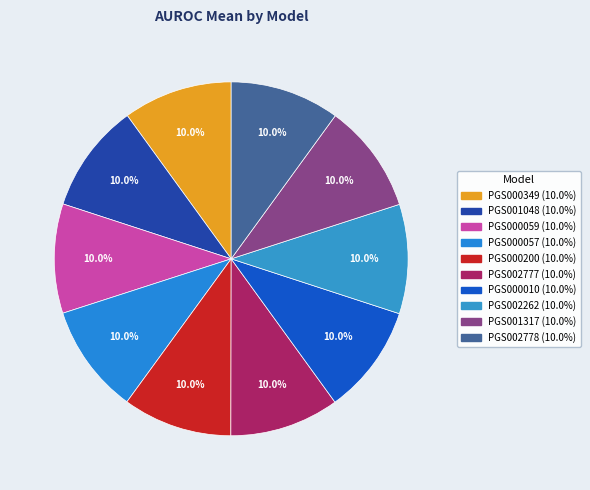

Which category has the biggest portion of the pie?

PGS002778